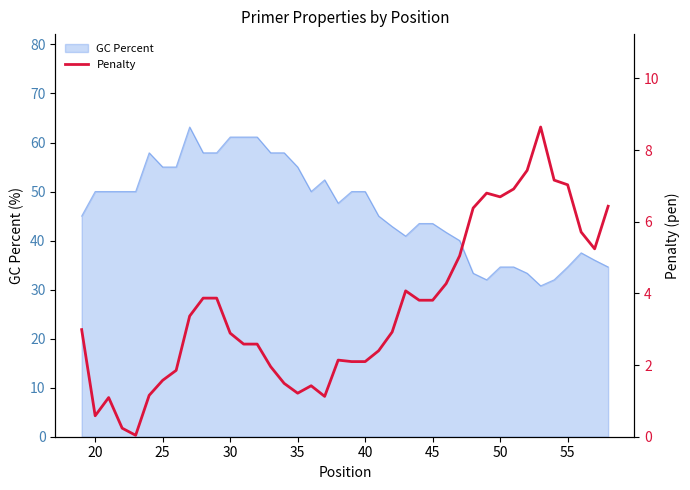

Reading left to right, extract all data points from this chart.

3.0	0.6	1.1	0.2	0.0	1.2	1.6	1.9	3.4	3.9	3.9	2.9	2.6	2.6	2.0	1.5	1.2	1.4	1.1	2.1	2.1	2.1	2.4	2.9	4.1	3.8	3.8	4.3	5.0	6.4	6.8	6.7	6.9	7.4	8.6	7.2	7.0	5.7	5.2	6.4